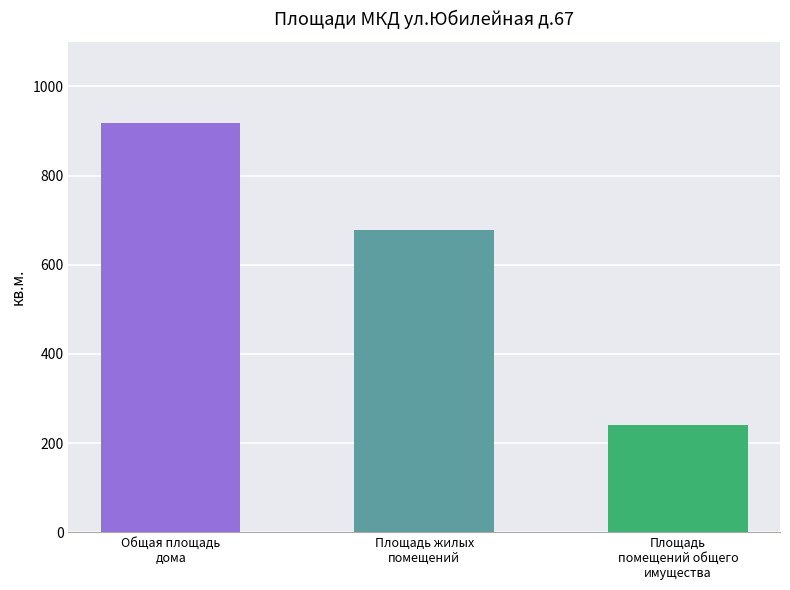

What is the label of the 1st bar from the left?

Общая площадь
дома